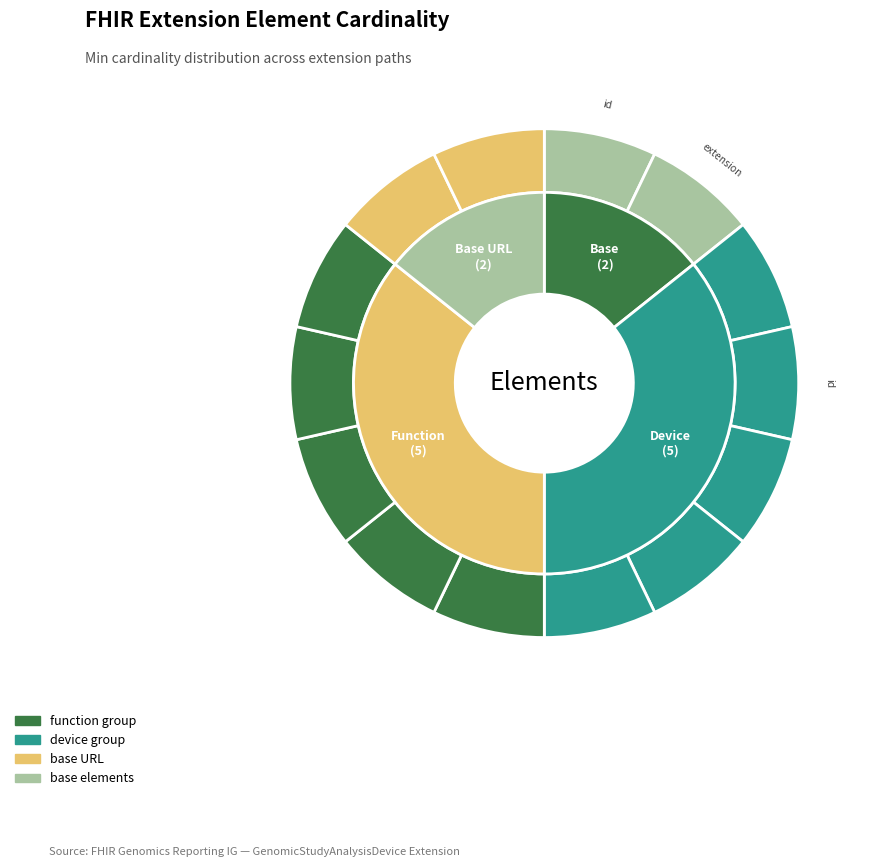

Between Extension.extension:device.url and Extension.id, which is larger?

Extension.extension:device.url